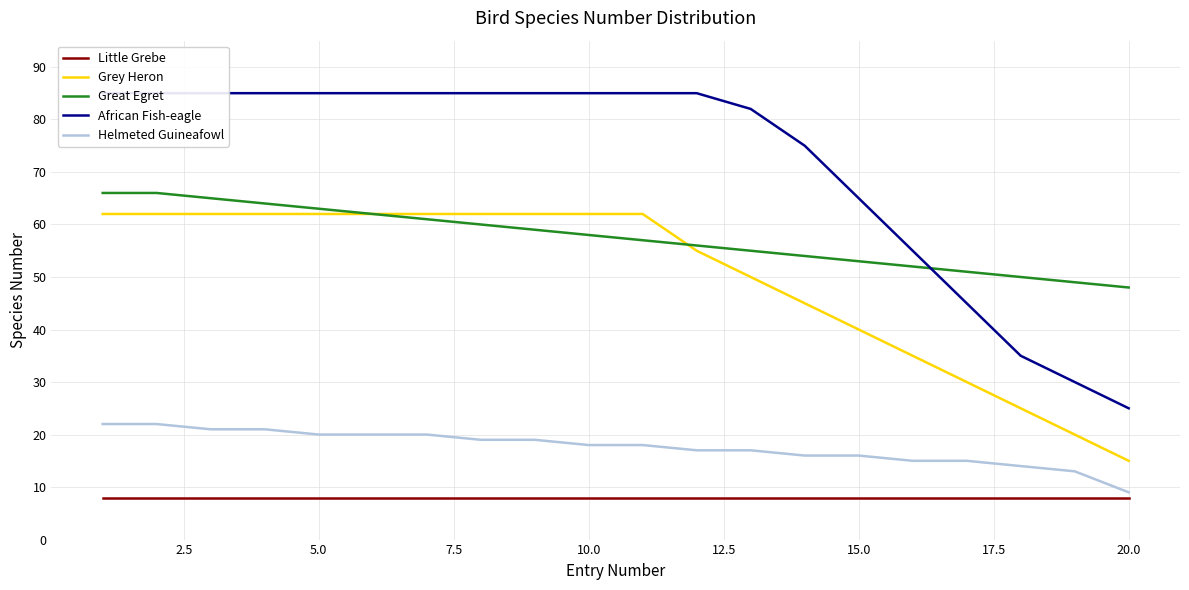

What is the minimum value for African Fish-eagle?

25